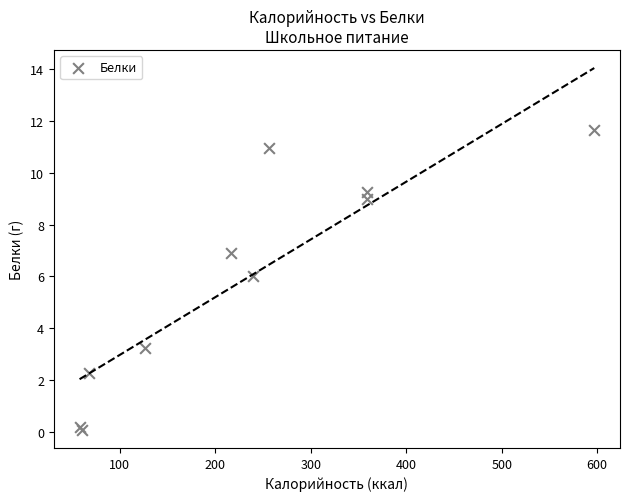

What Y value in the scatter plot is closest to 5?

6.0